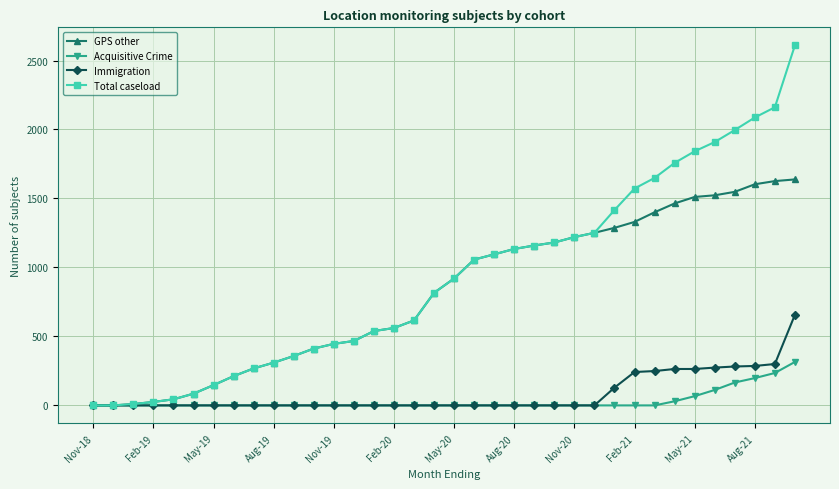

Rank the series by their maximum value, from highest to lowest.

Total caseload, GPS other, Immigration, Acquisitive Crime